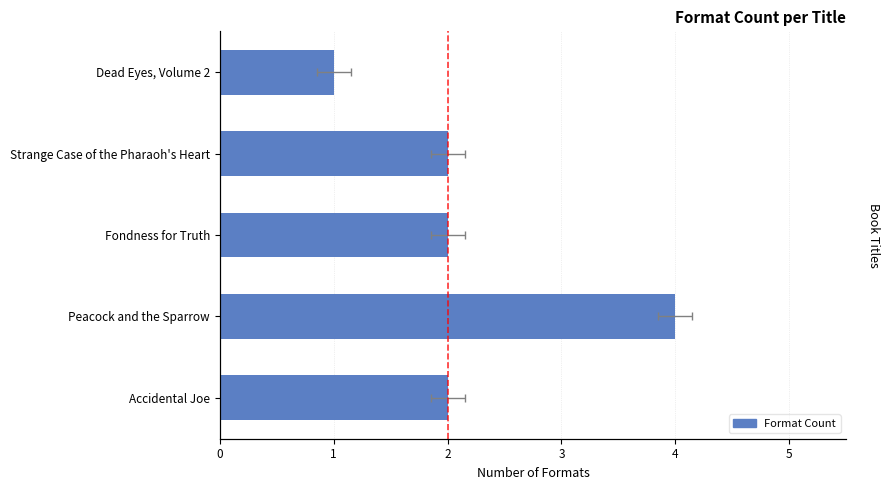

The value at Accidental Joe is 1. True or false?

False